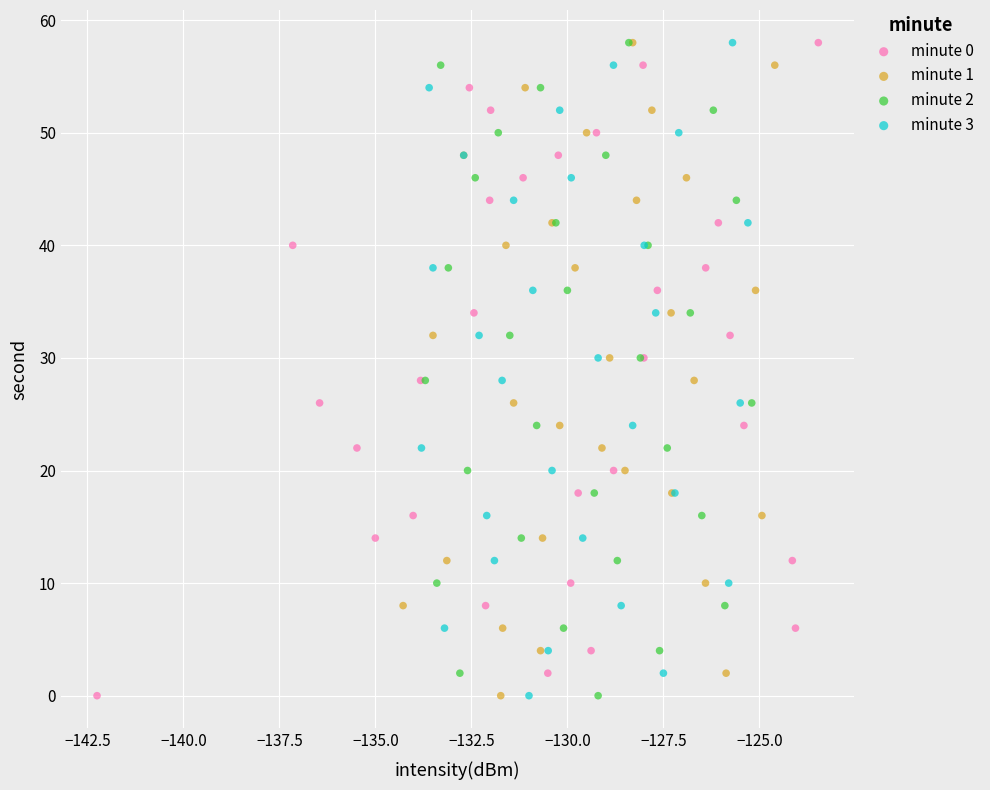

What are all the series names shown in the legend?

minute 0, minute 1, minute 2, minute 3